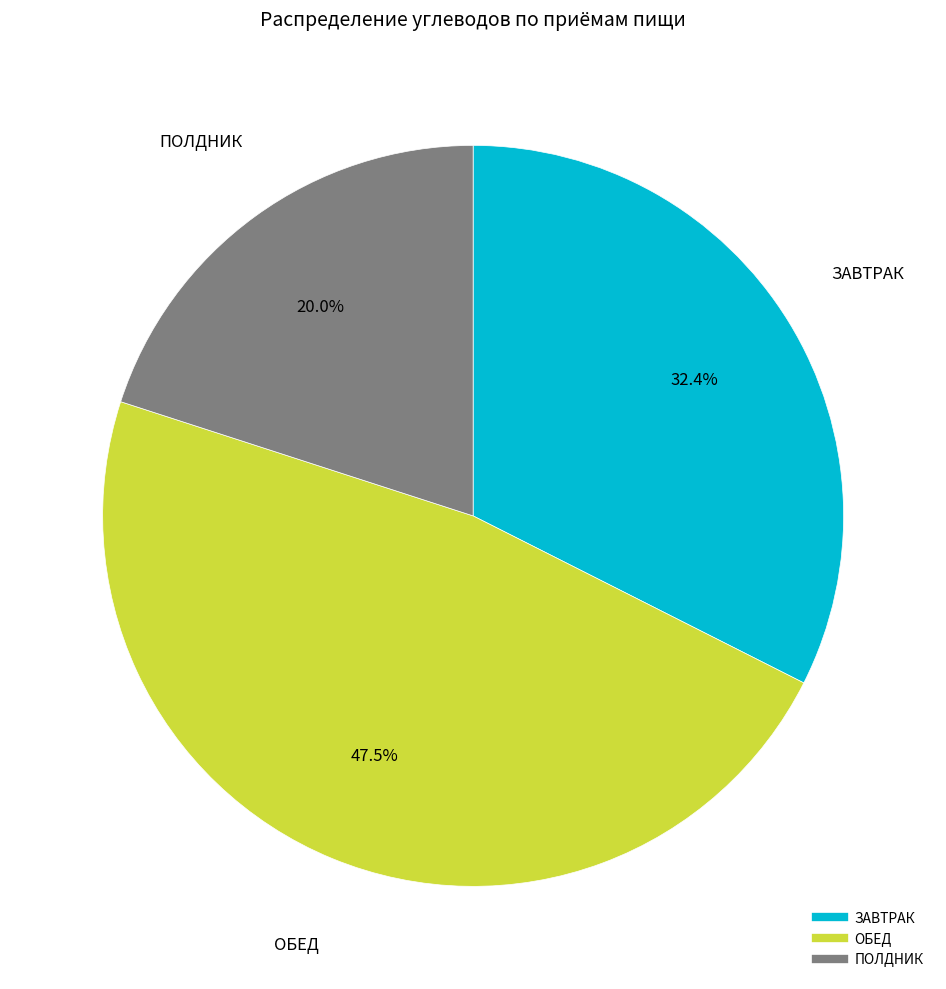

To the nearest percent, what is the difference between the largest and smallest slice percentages?

28%